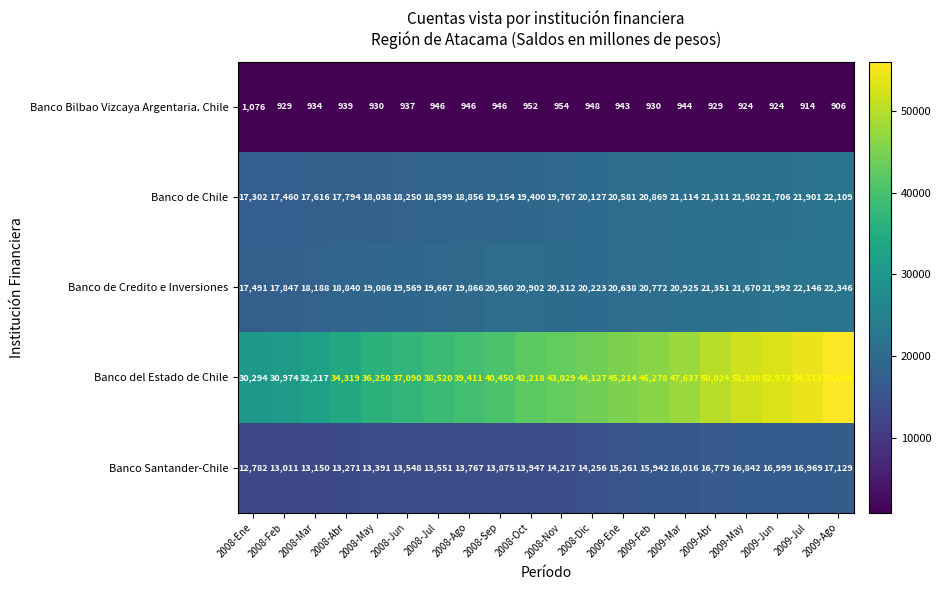

What value does the Banco de Credito e Inversiones series have at 2008-Oct, to the nearest 100?

20900